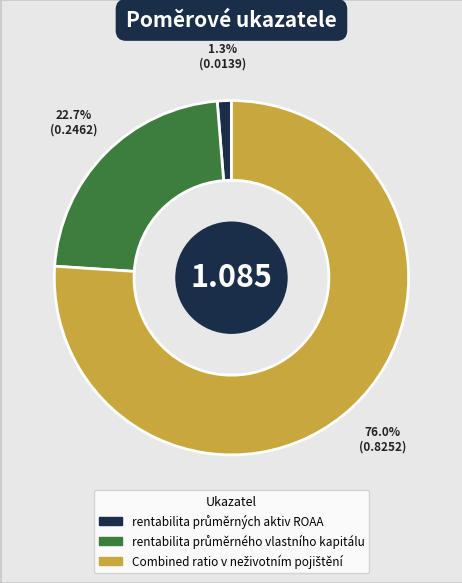

Does any single category account for the majority?

Yes